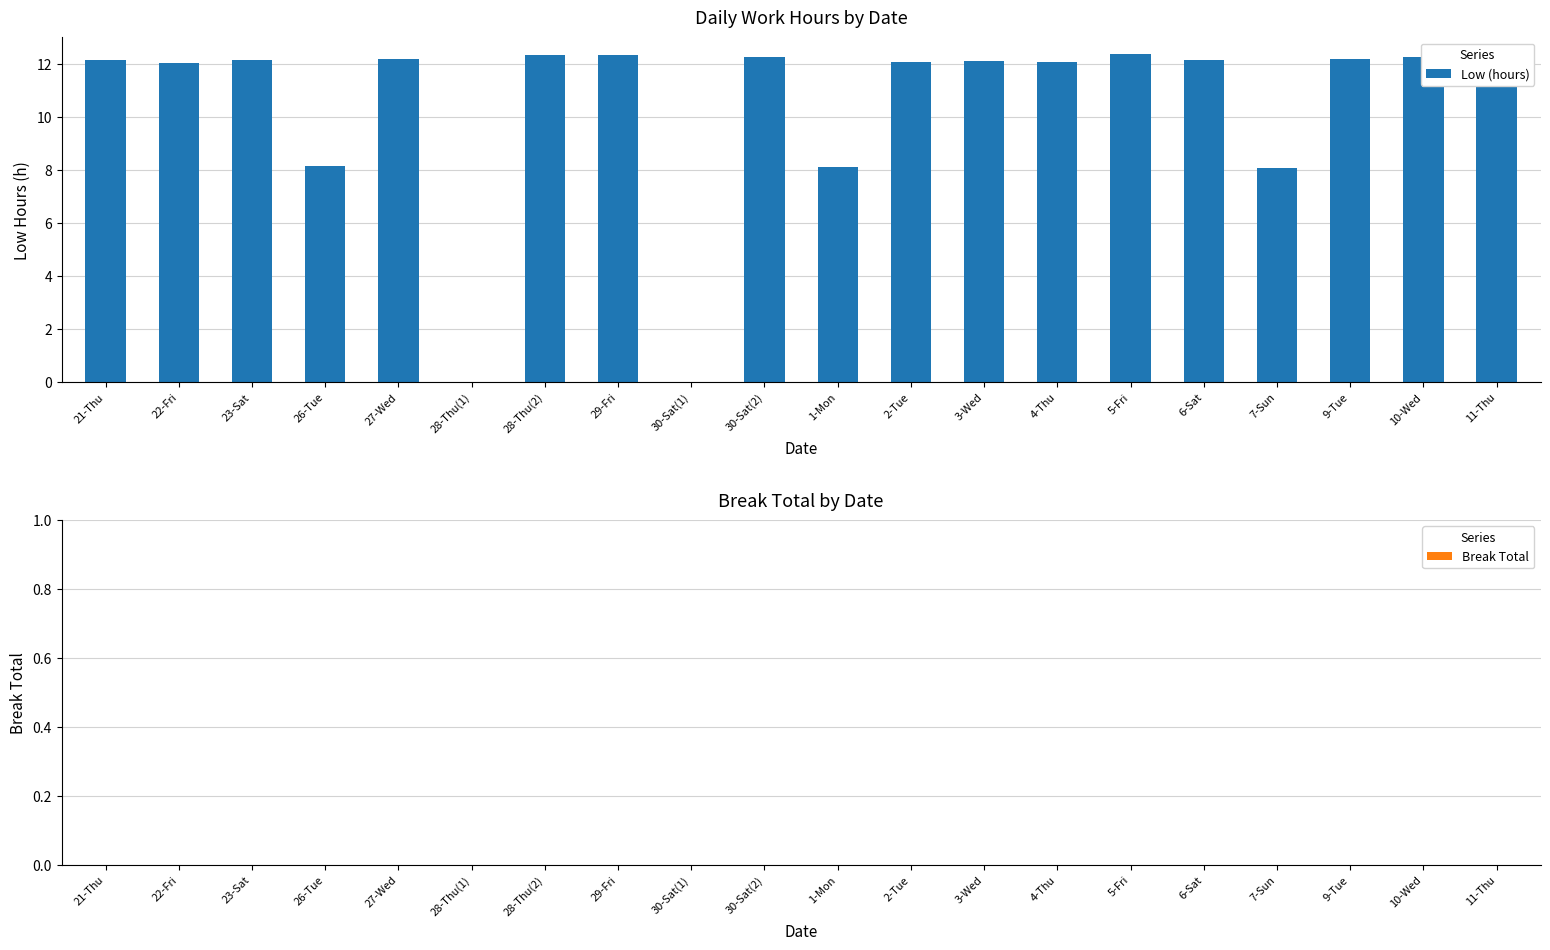

The value at 2-Tue is 16.8. True or false?

False